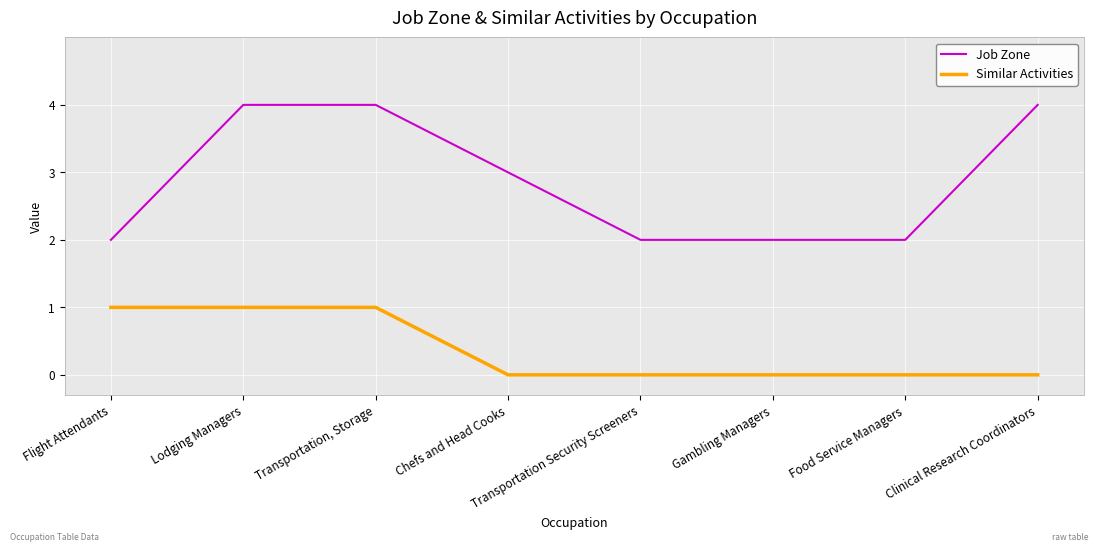

What is the maximum value for Job Zone?

4